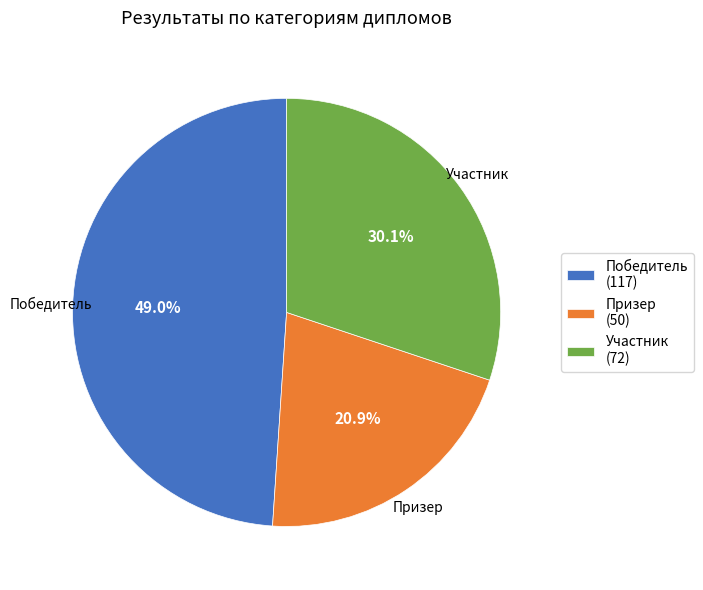

To the nearest percent, what is the average slice percentage?

33%